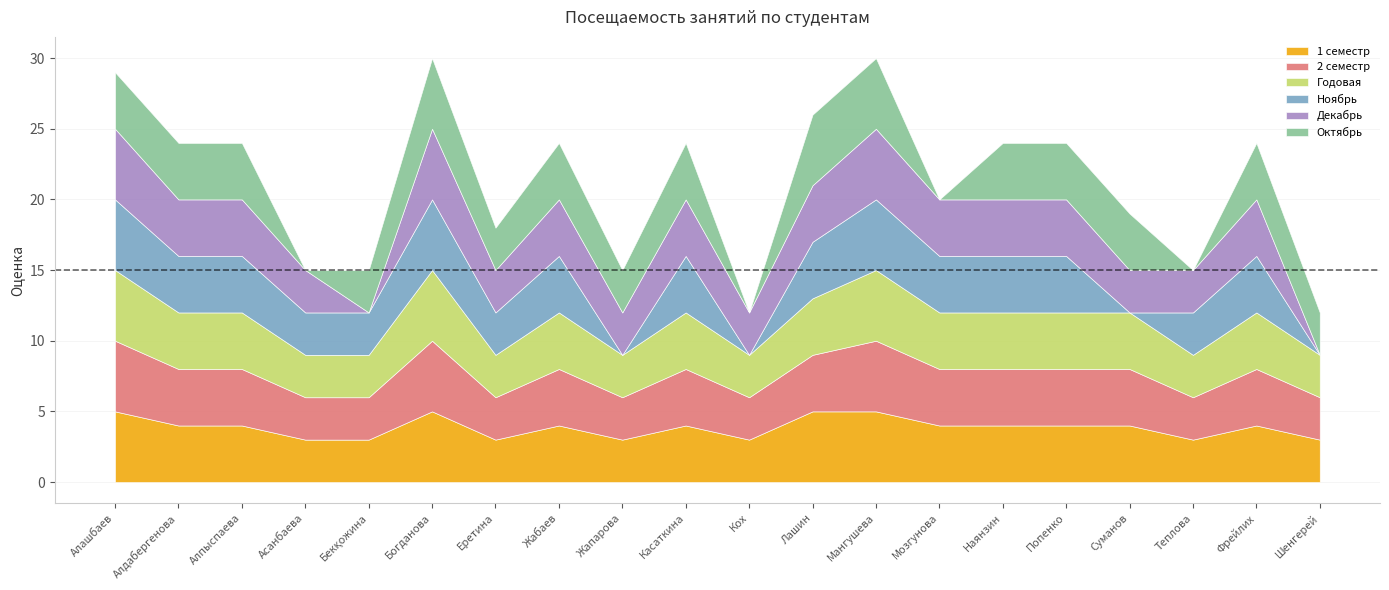

What are all the series names shown in the legend?

1 семестр, 2 семестр, Годовая, Ноябрь, Декабрь, Октябрь